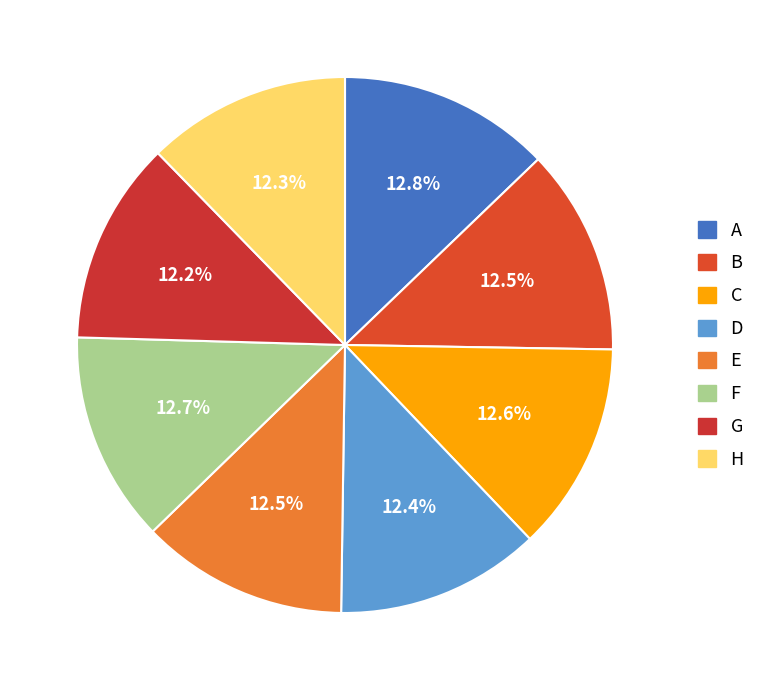

How many segments does this pie chart have?

8